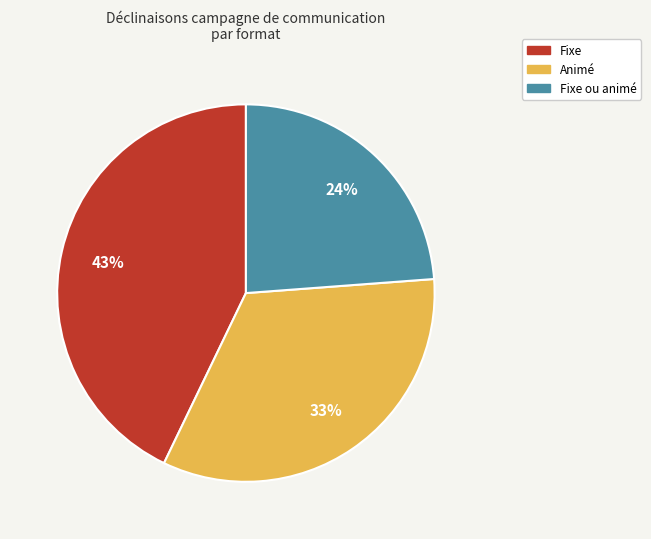

To the nearest percent, what is the difference between the largest and smallest slice percentages?

19%